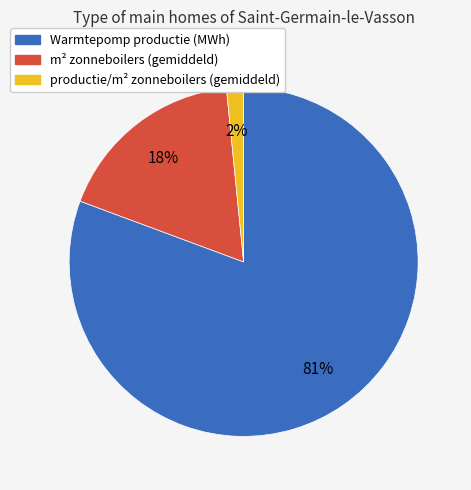

Does any single category account for the majority?

Yes